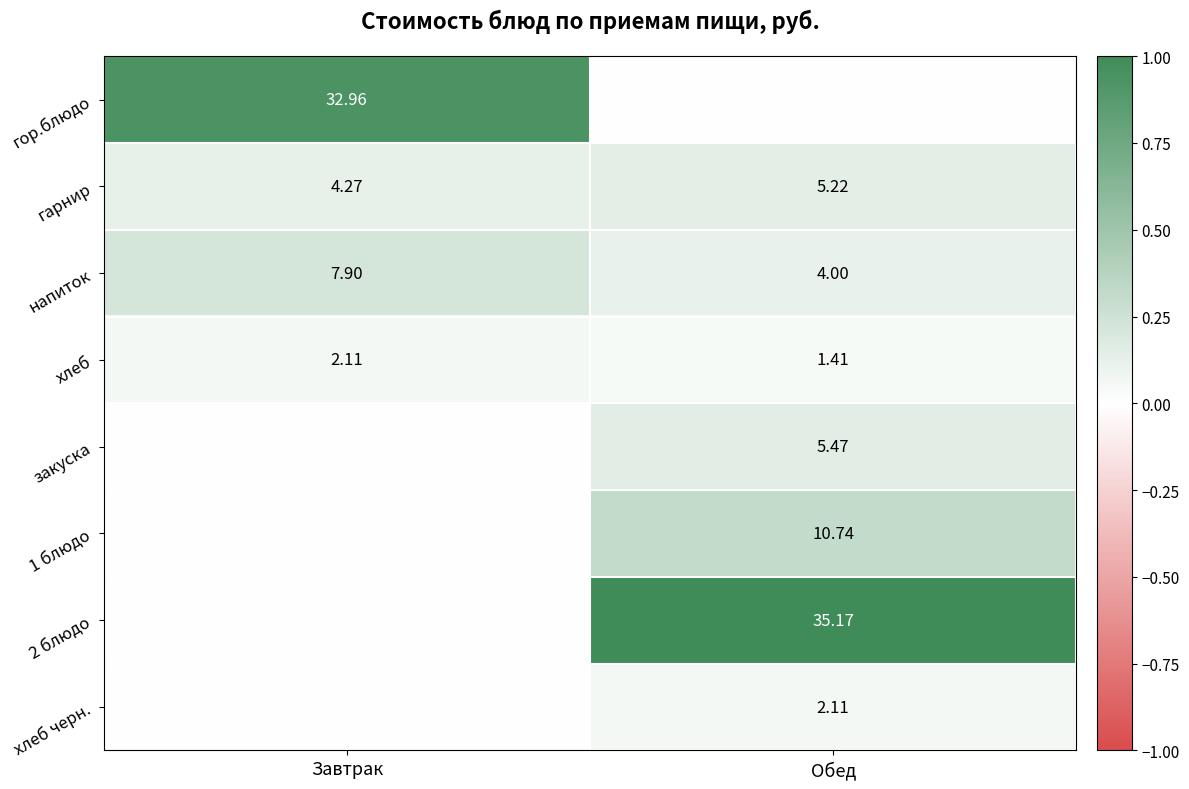

At which label is хлеб closest to 1?

Обед